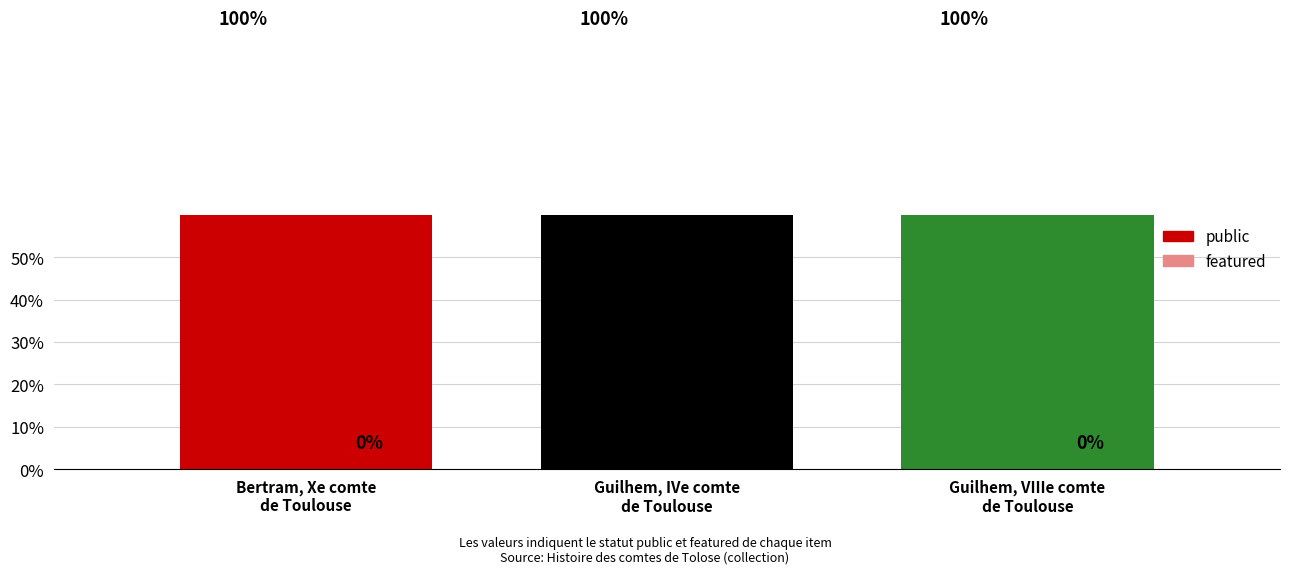

Are the bars grouped side by side (vs. stacked)?

Yes